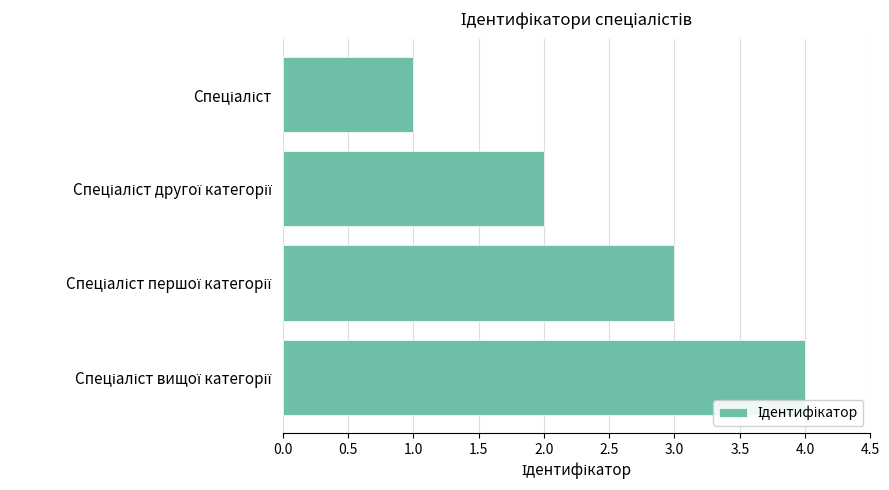

What is the difference between the maximum and minimum values?

3